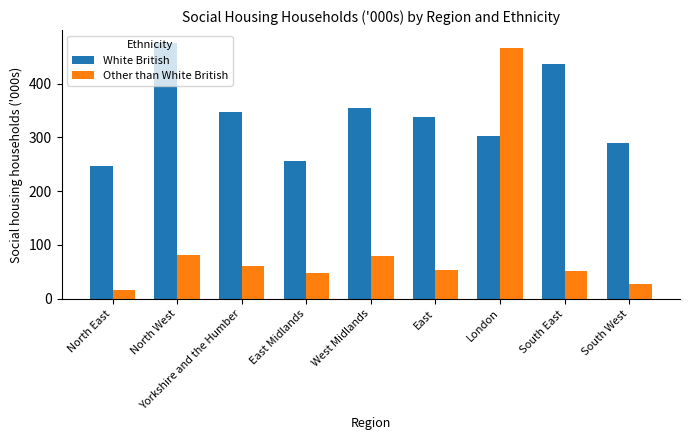

At South East, list the series in order from smallest to largest.

Other than White British, White British